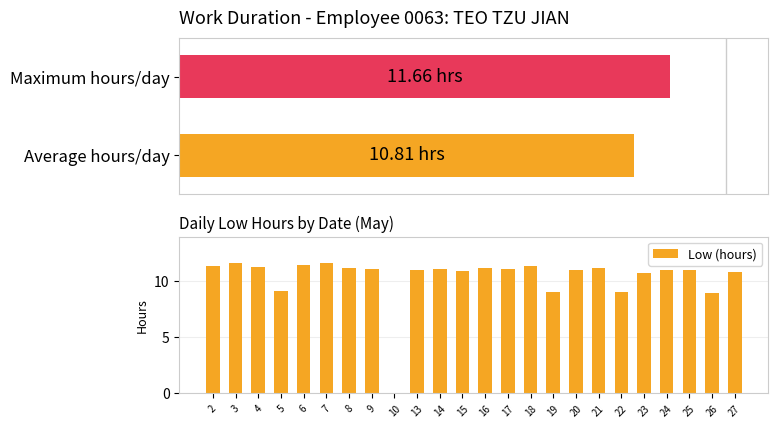

Rank the categories by value from highest to lowest.

7, 3, 6, 2, 18, 4, 8, 16, 21, 9, 14, 17, 13, 25, 24, 20, 15, 27, 23, 5, 22, 19, 26, 10